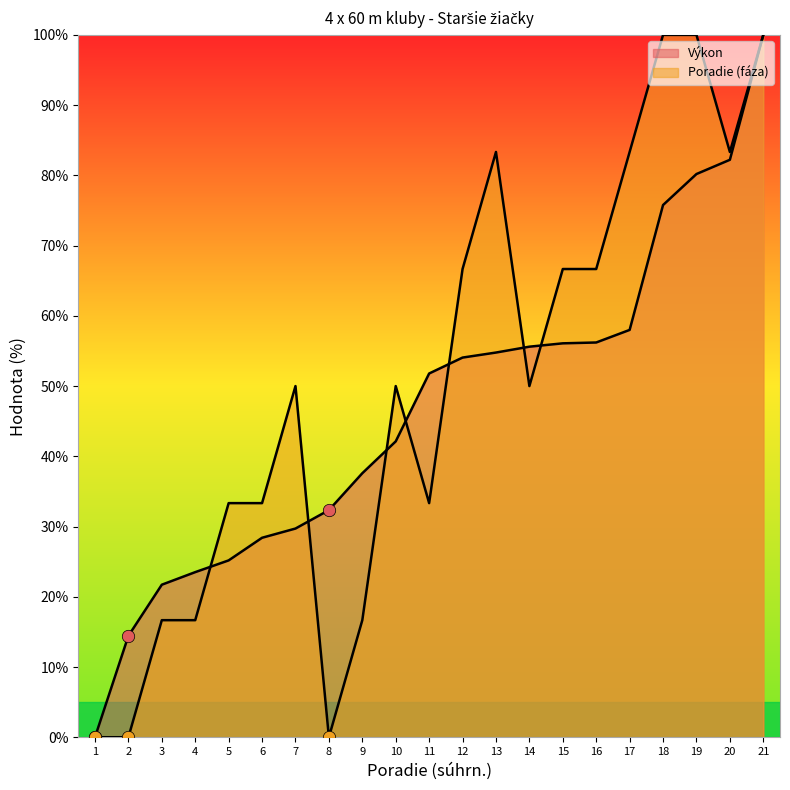

Which series has the largest Y range (max minus min)?

Výkon